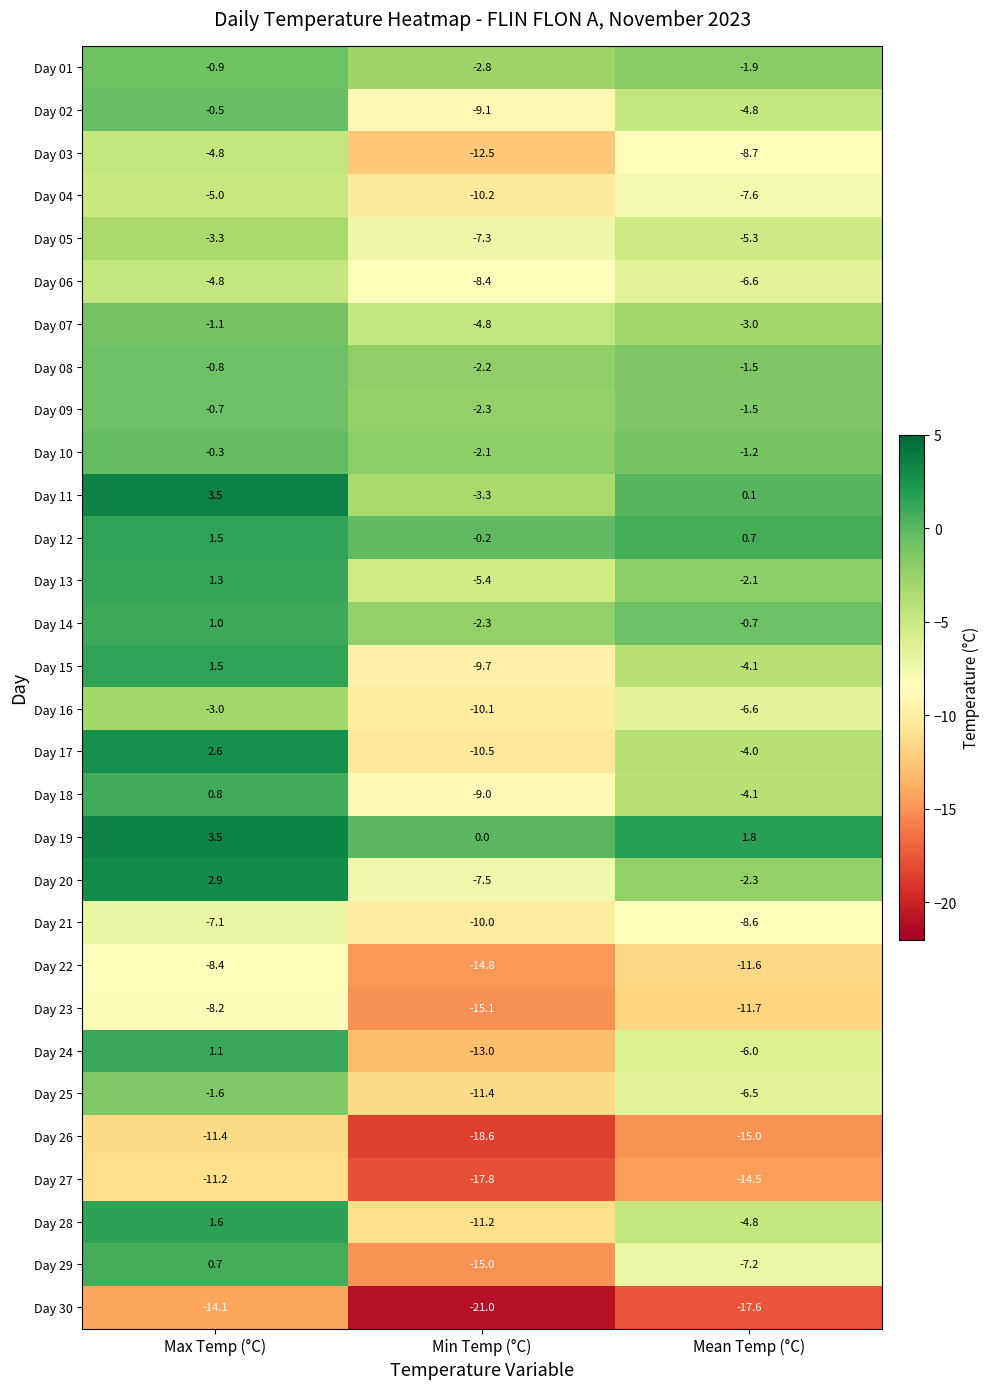

Where does the Day 21 series first go above -8?

Max Temp (°C)